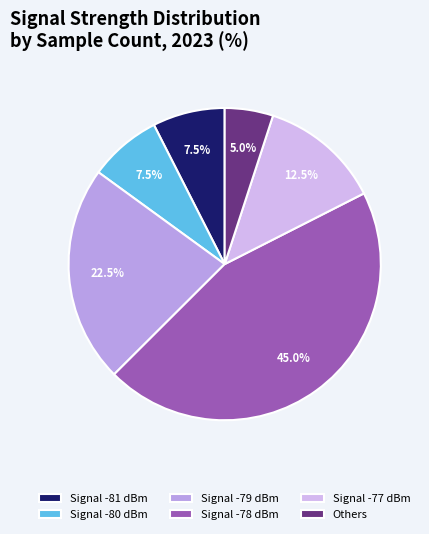

Does any single category account for the majority?

No